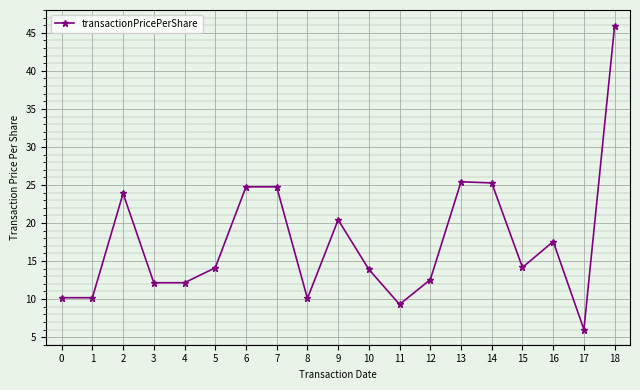

Is it true that the value at 0 is 4.3?

False